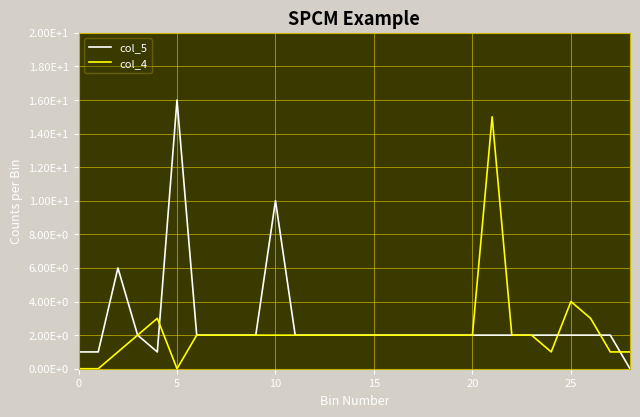

After their last crossing, which series has the higher values: col_4 or col_5?

col_4